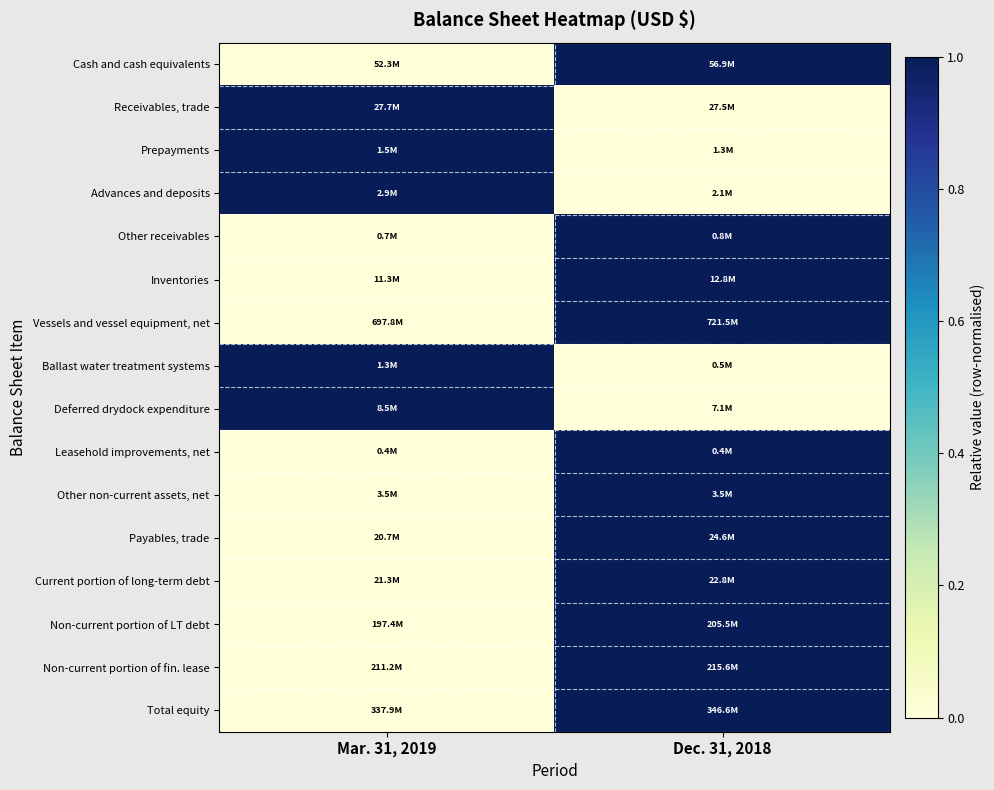

What is the spread (max minus min) of values at Dec. 31, 2018?

1